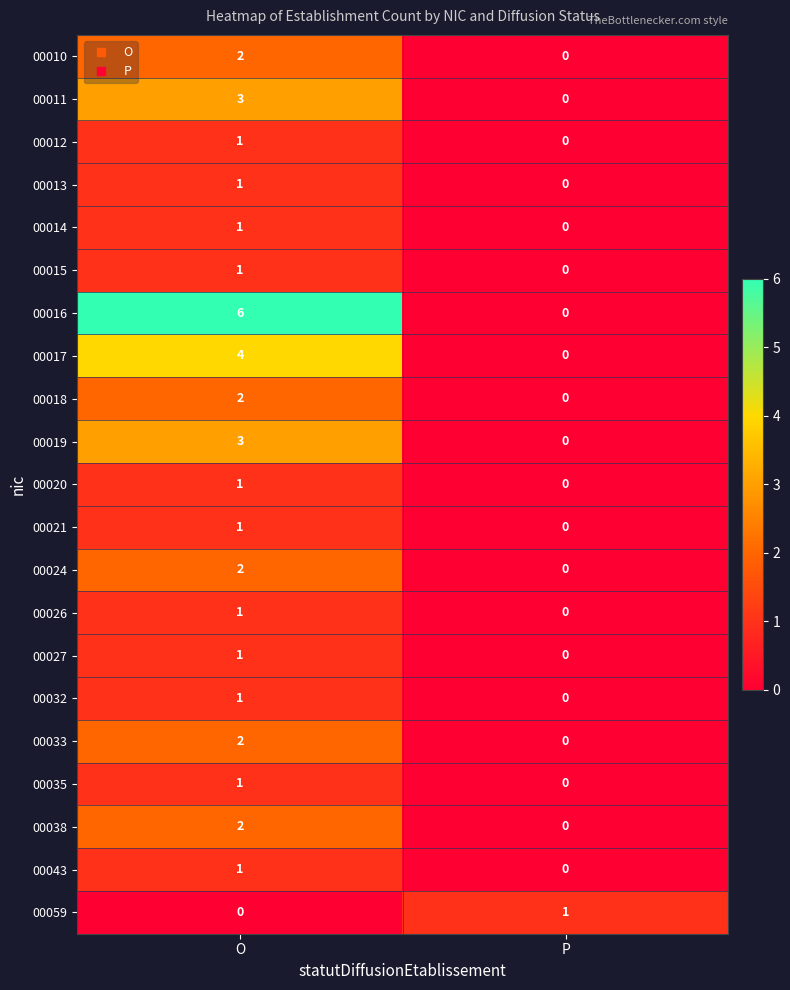

Which category has the highest value in the 00016 series?

O